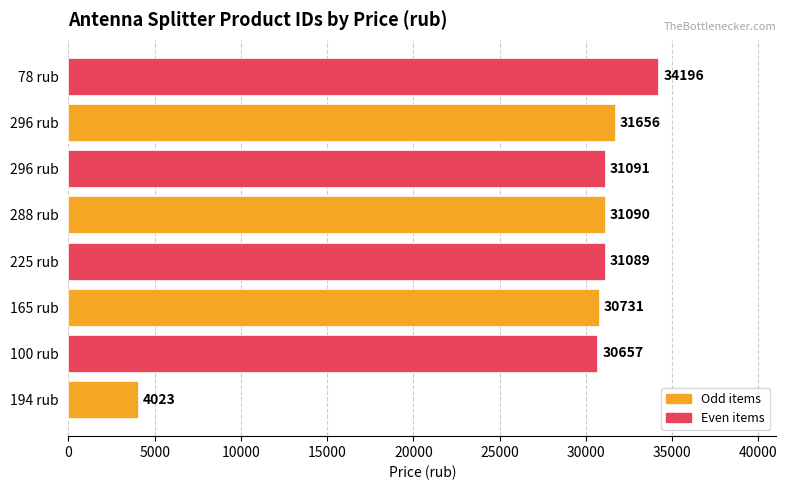

How many series are shown in this chart?

1